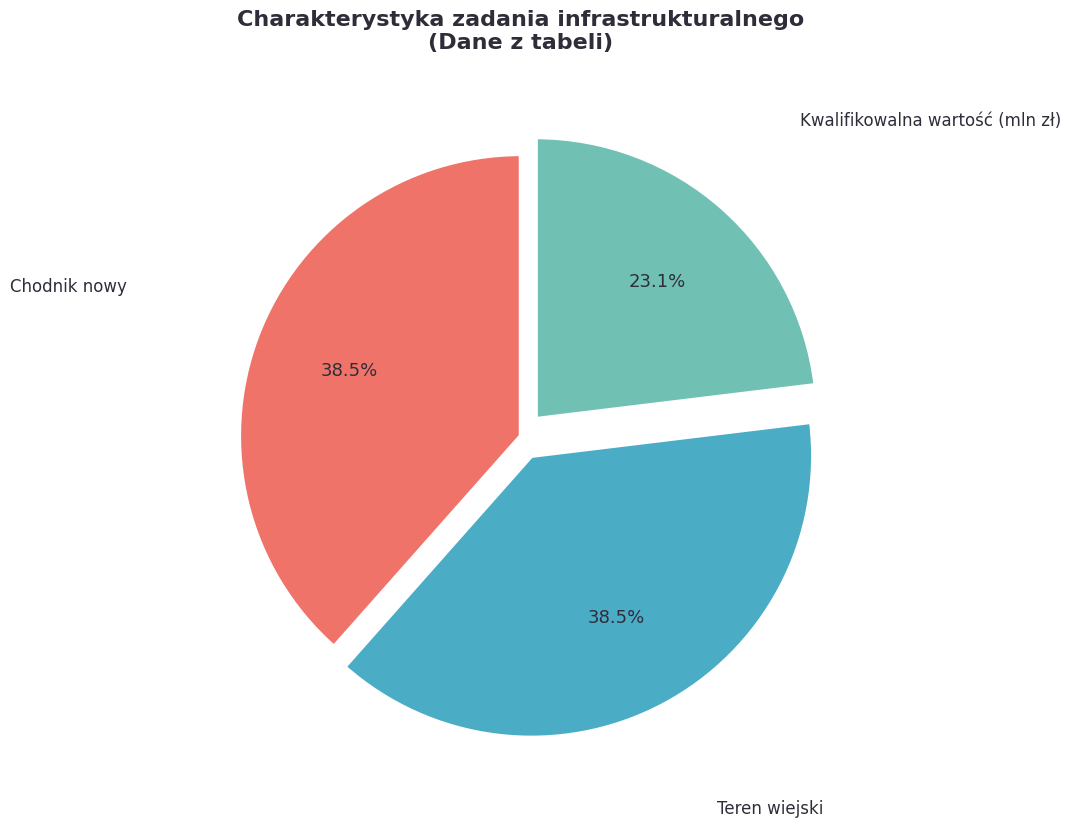

How many slices are in this pie chart?

3